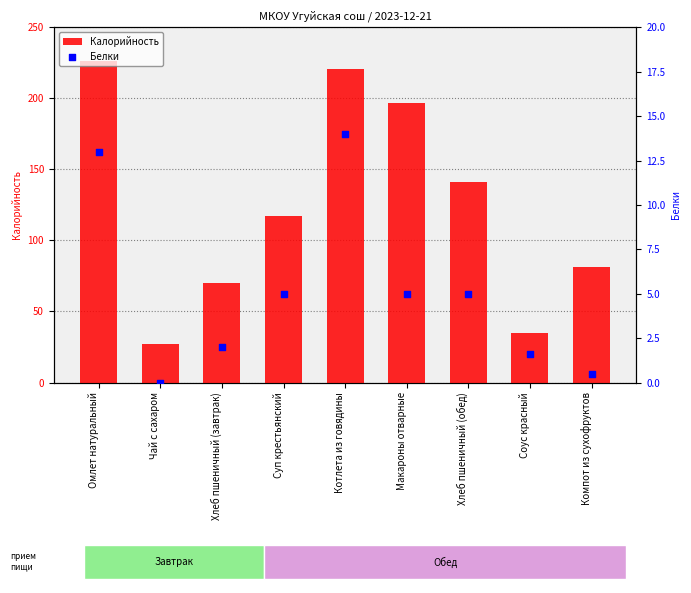

Which series has the largest total across all categories?

Калорийность